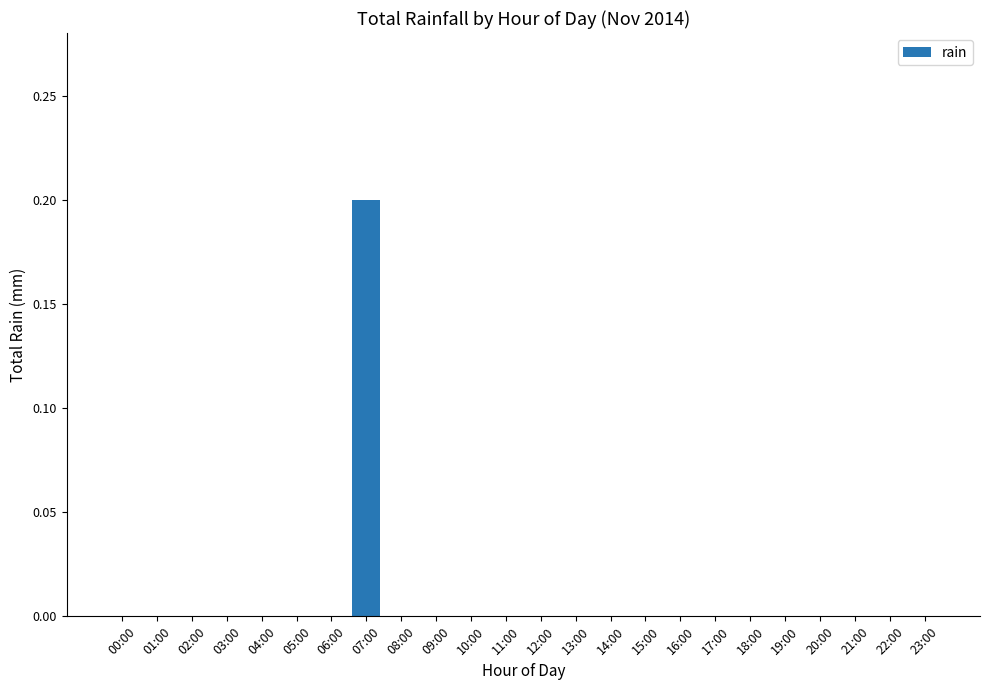

Reading left to right, extract all data points from this chart.

00:00=0.0	01:00=0.0	02:00=0.0	03:00=0.0	04:00=0.0	05:00=0.0	06:00=0.0	07:00=0.2	08:00=0.0	09:00=0.0	10:00=0.0	11:00=0.0	12:00=0.0	13:00=0.0	14:00=0.0	15:00=0.0	16:00=0.0	17:00=0.0	18:00=0.0	19:00=0.0	20:00=0.0	21:00=0.0	22:00=0.0	23:00=0.0